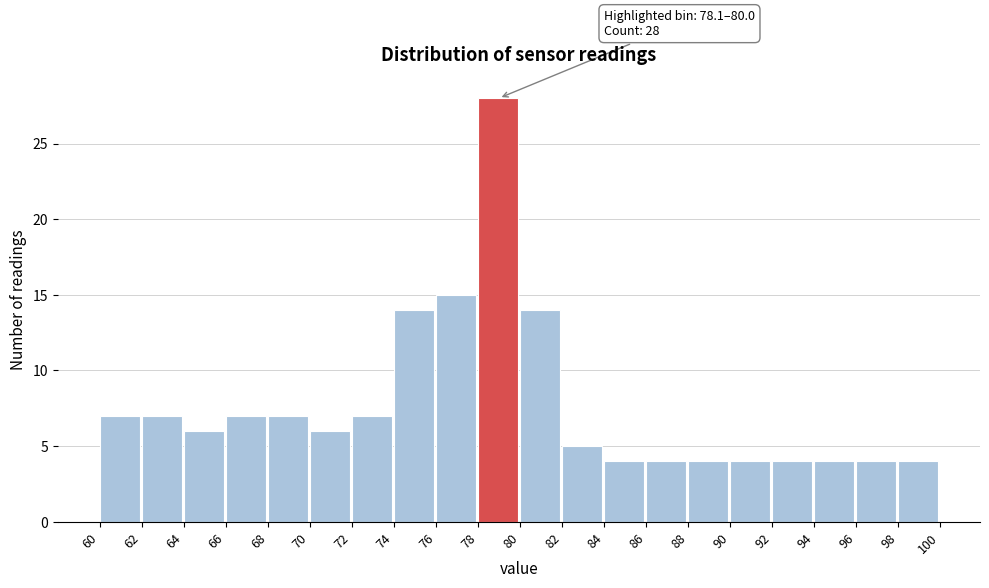

Over which range of the x-axis is the bar tallest?

78 to 80